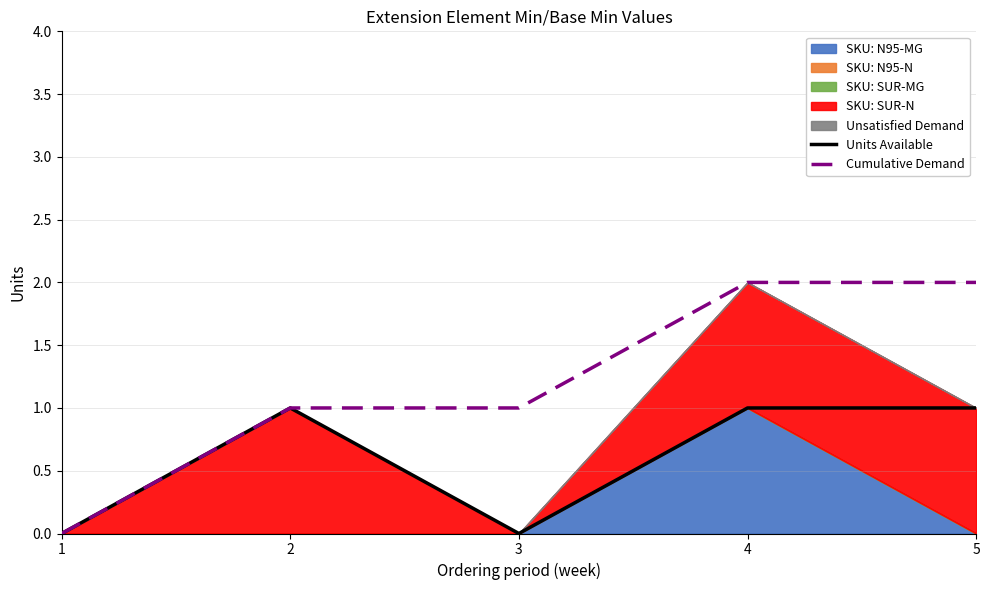

The value of Cumulative Demand at 5 is 1. True or false?

False